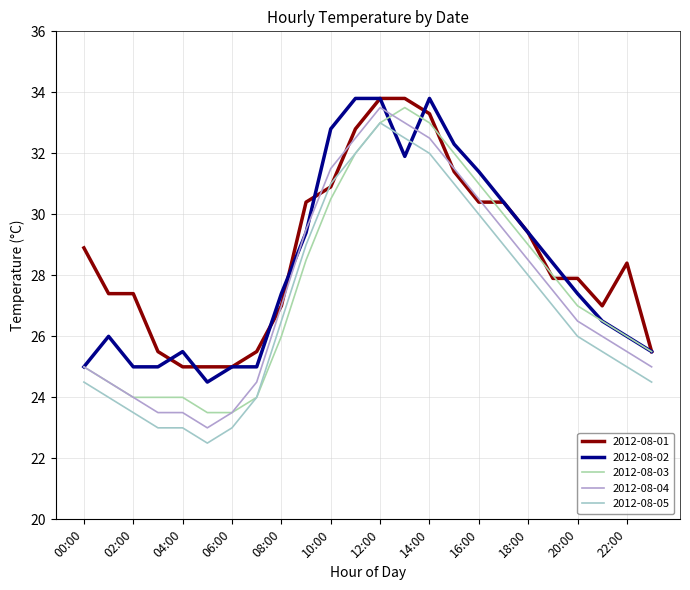

What is the smallest value displayed?

22.5